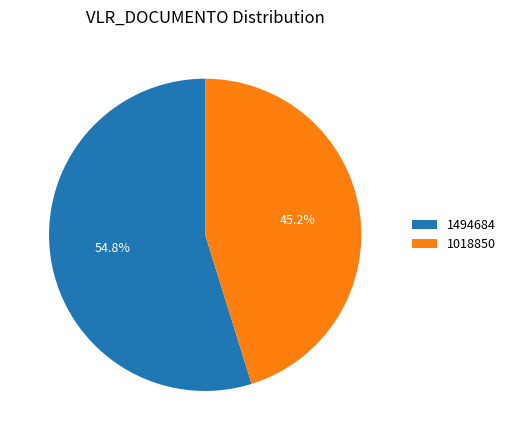

Count the number of slices in the pie.

2